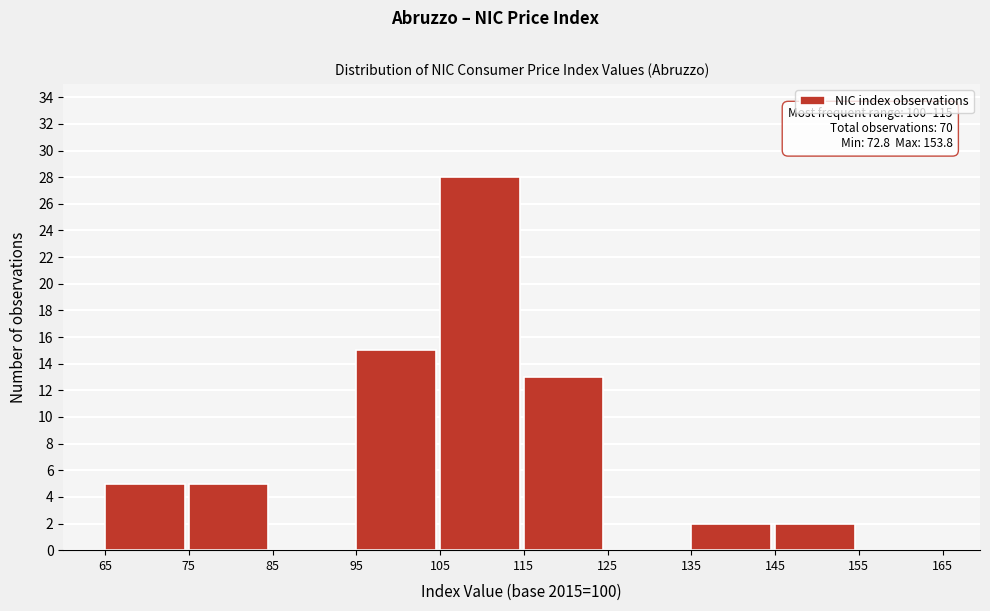

Over which range of the x-axis is the bar tallest?

105 to 115